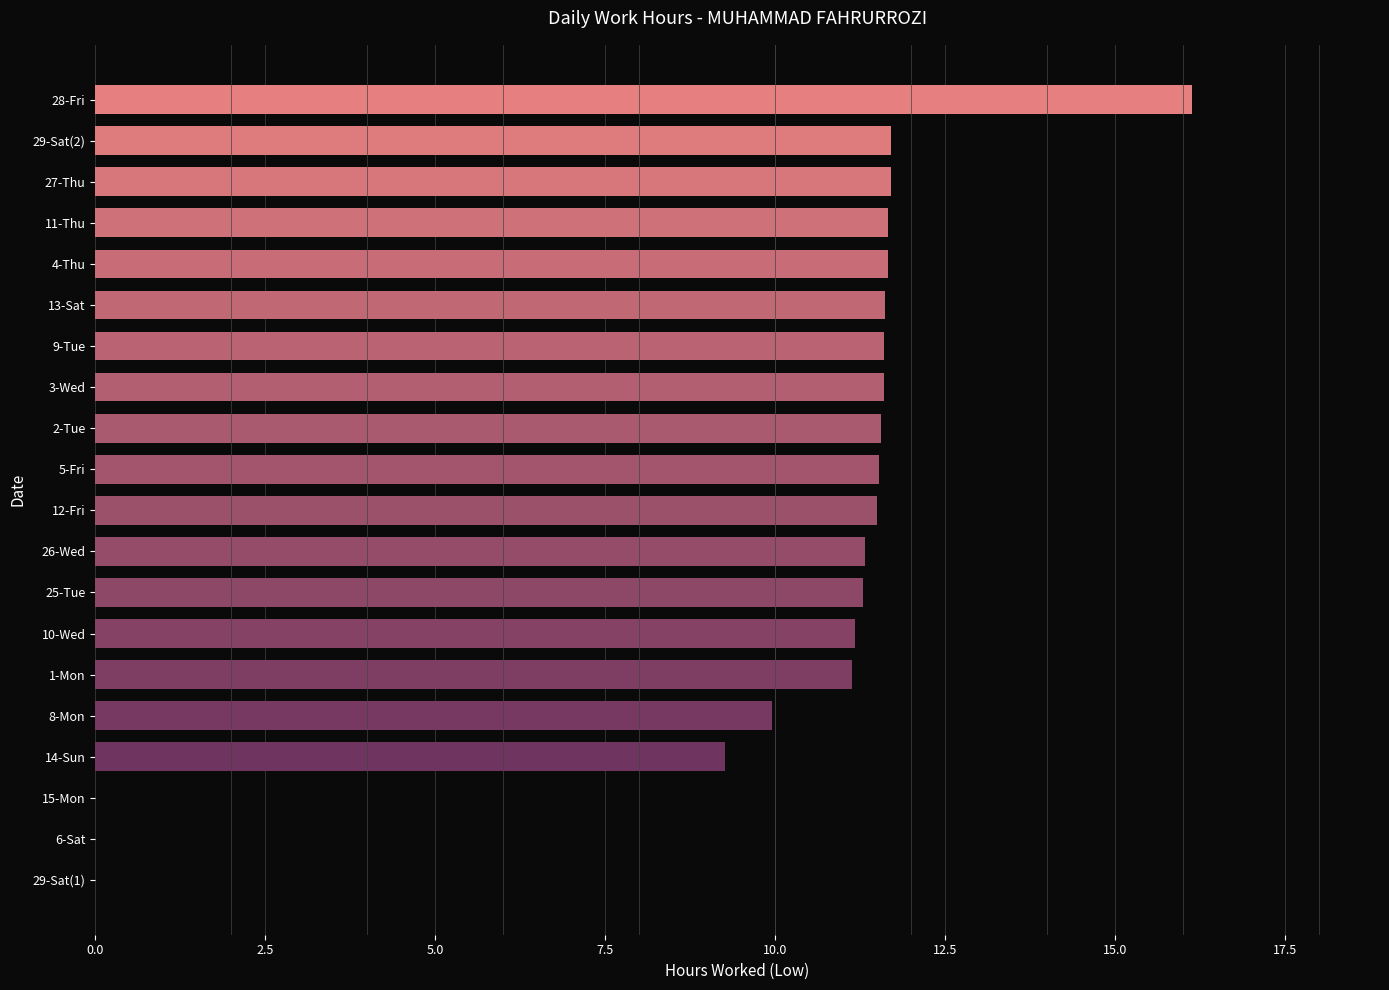

What is the sum of the values at 27-Thu and 29-Sat(2)?

23.4